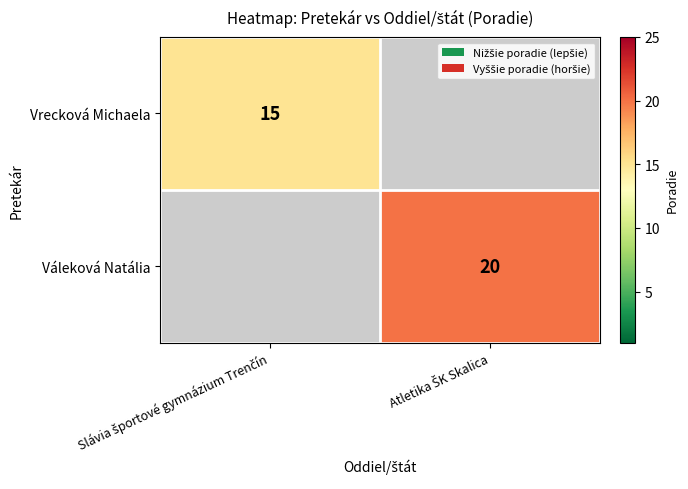

Which category has the highest value in the Vrecková Michaela series?

Slávia športové gymnázium Trenčín